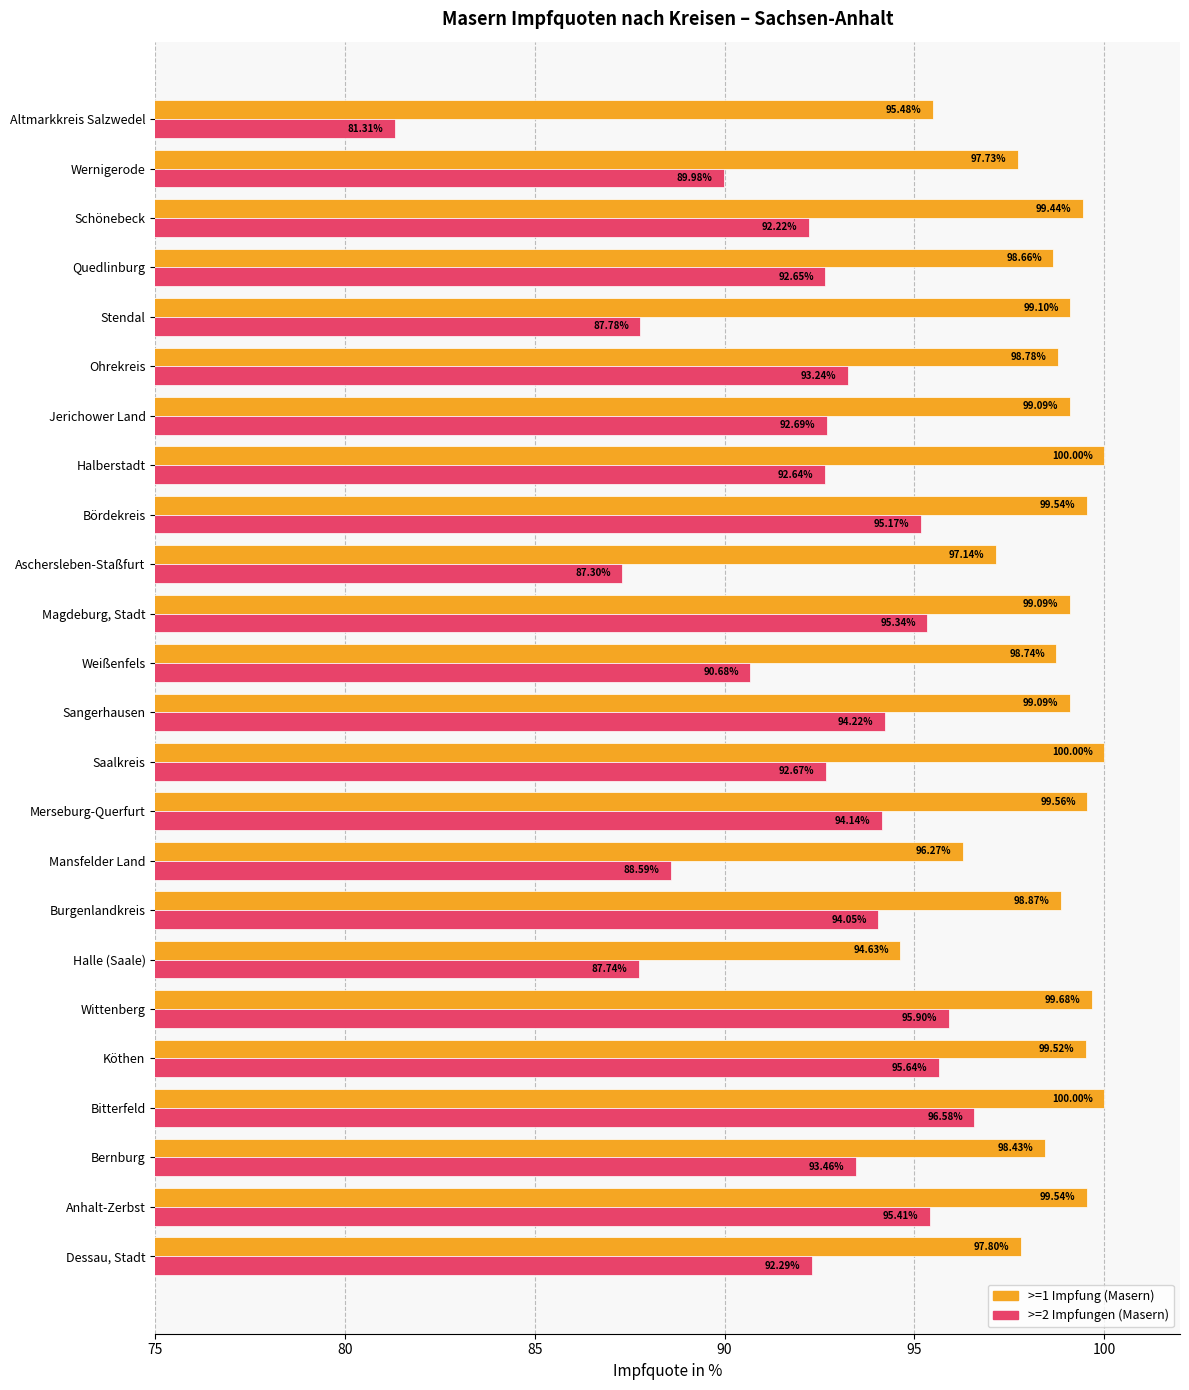

At which category is the sum across all series the highest?

Bitterfeld